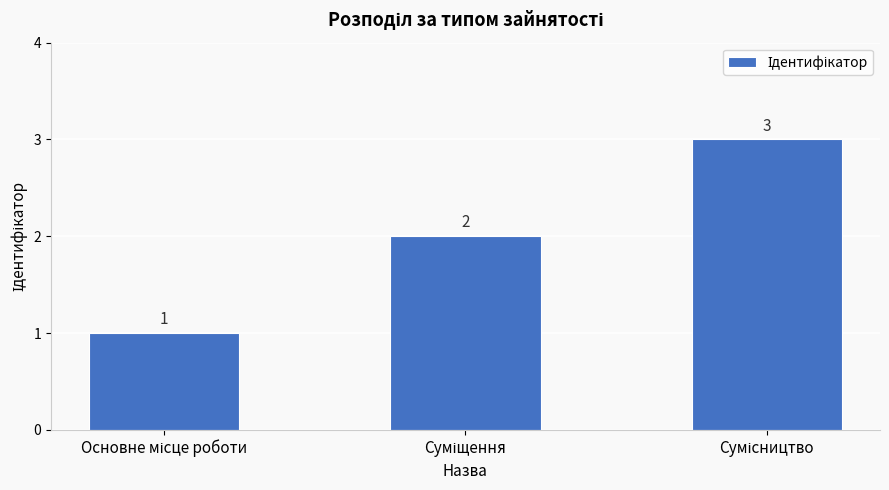

Count the values in the range 1 to 3.

3